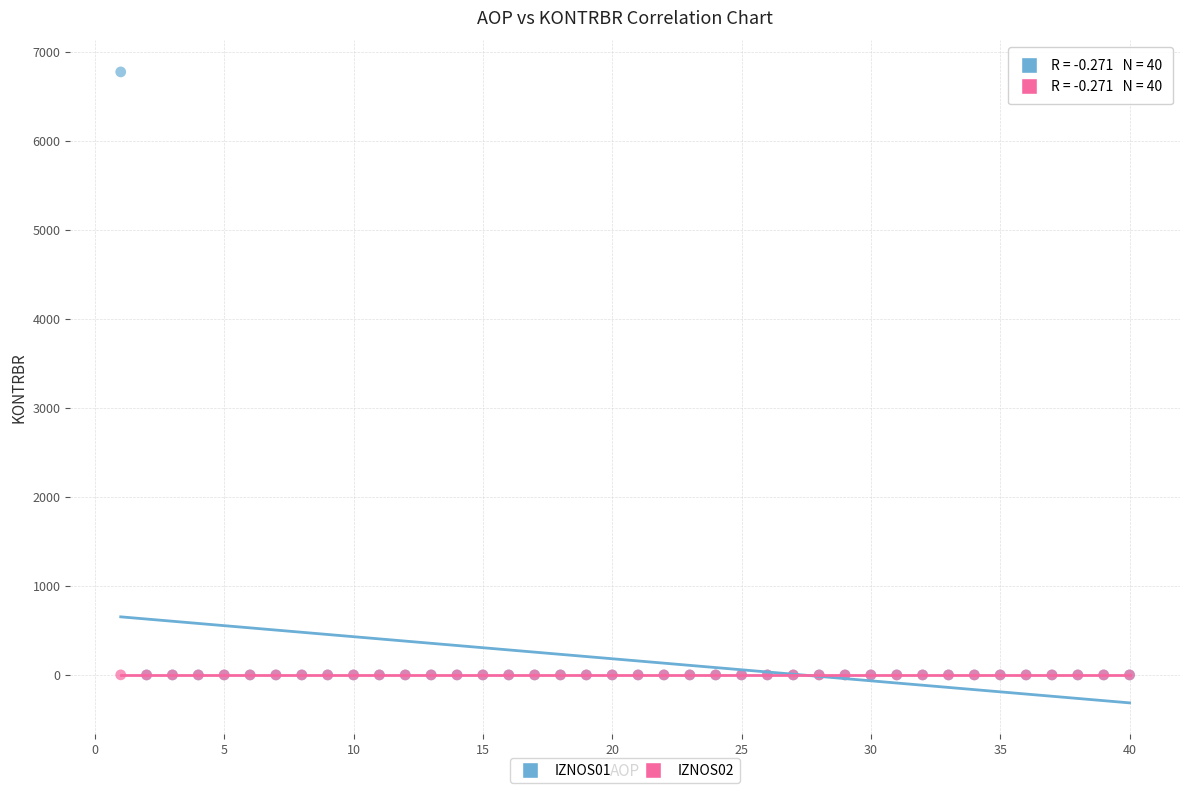

What are all the series names shown in the legend?

IZNOS01, IZNOS02